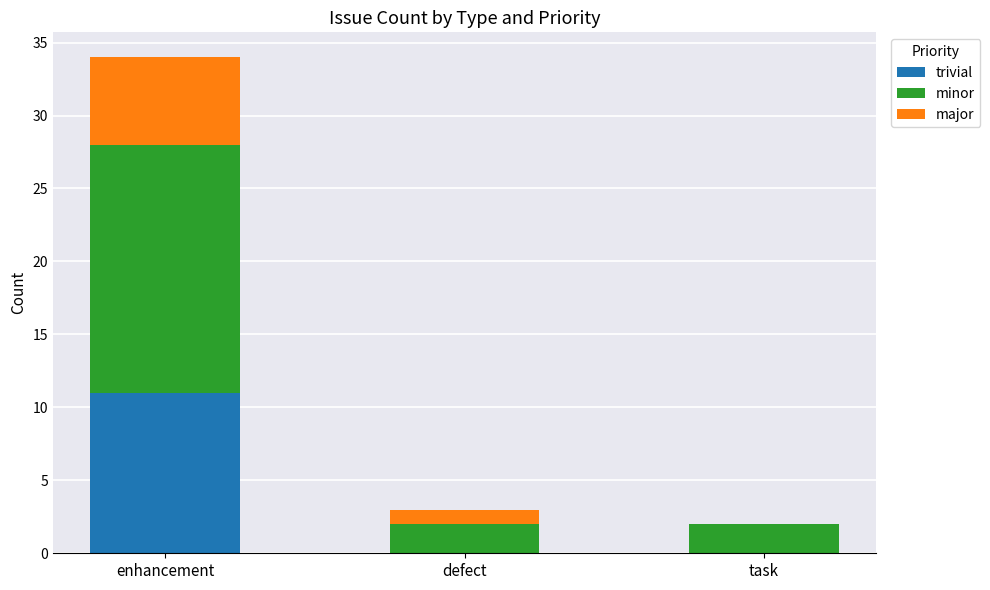

What is the sum of all trivial values?

11